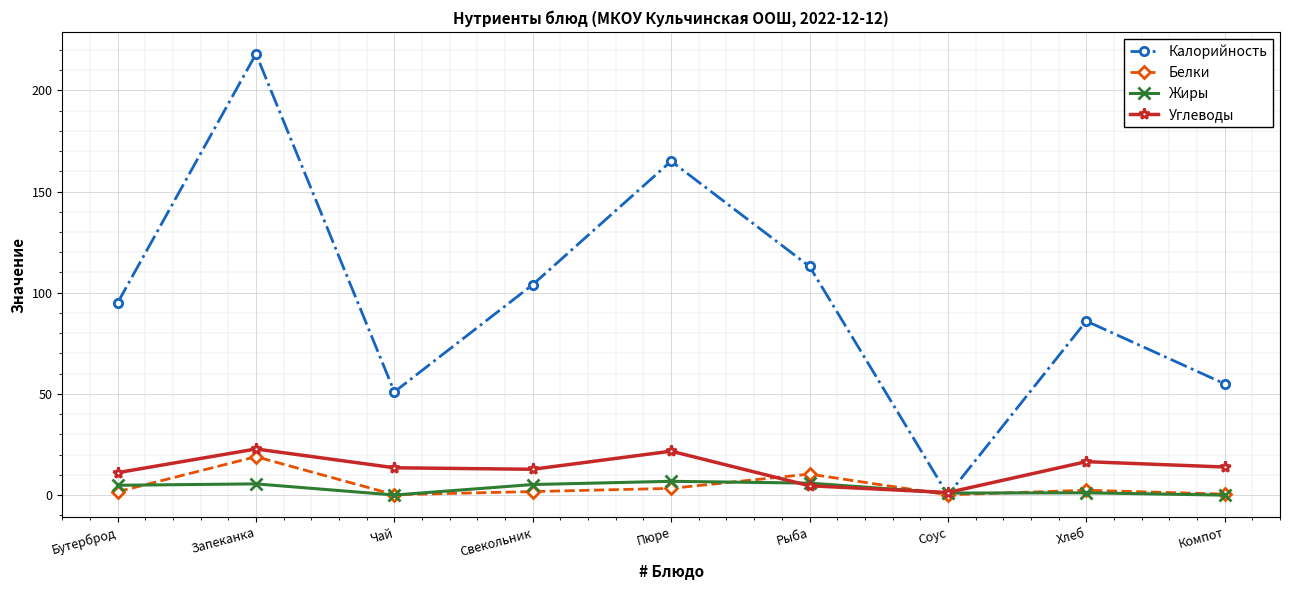

At which category does Калорийность reach its first local peak?

Запеканка